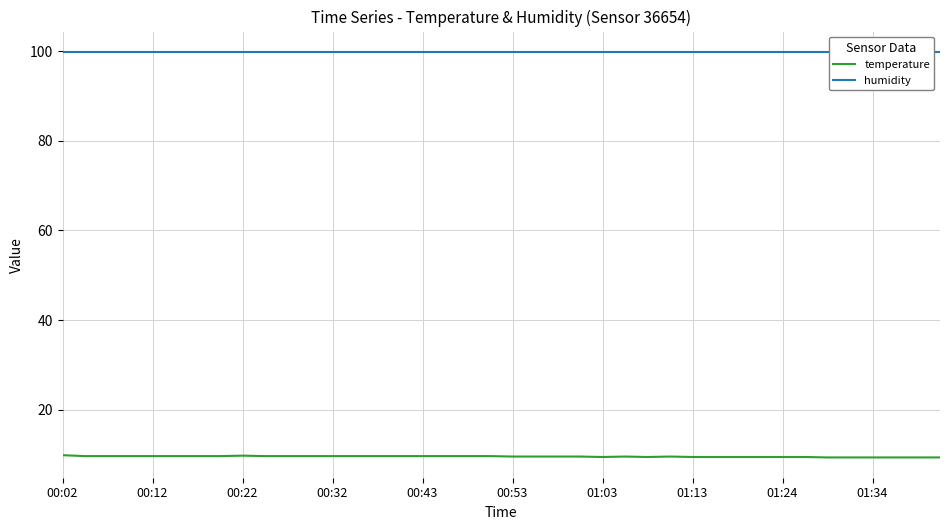

The value of temperature at 00:32 is 9.6. True or false?

True